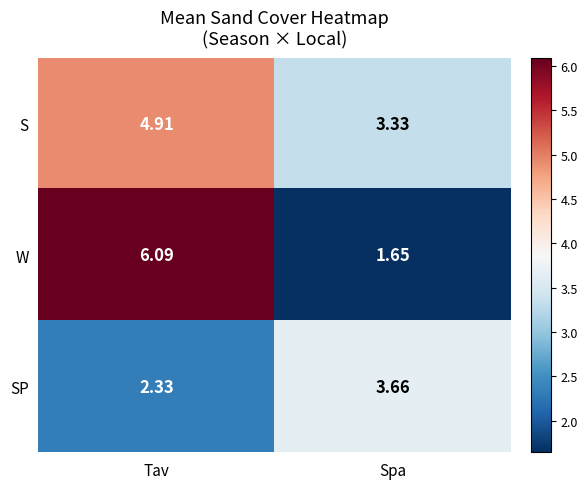

How many distinct data groups are displayed?

3